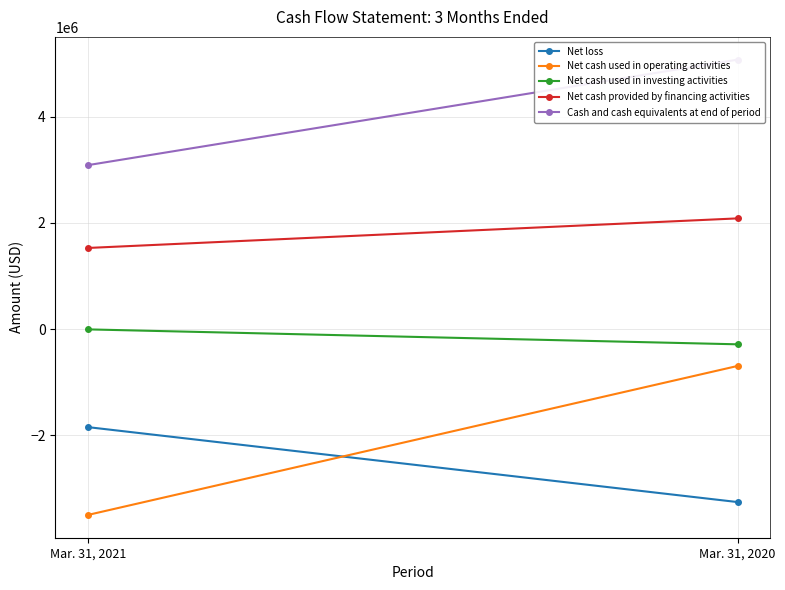

What is the difference between the Net cash provided by financing activities values at Mar. 31, 2021 and Mar. 31, 2020?

556564